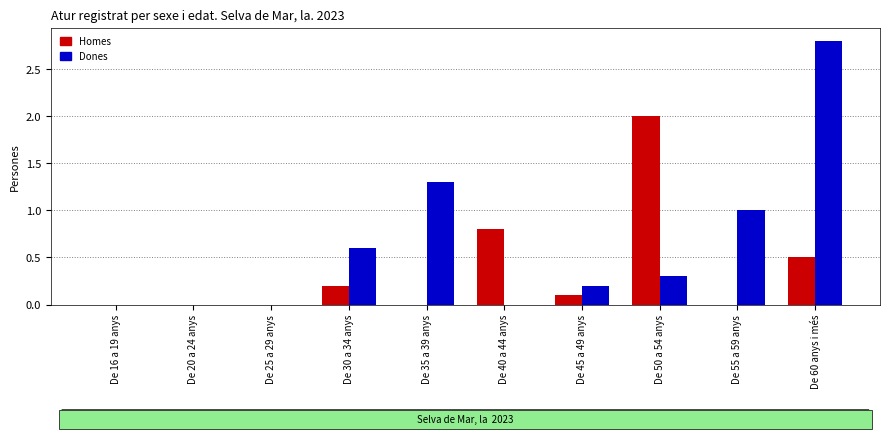

True or false: Homes has a value of 0.5 at De 60 anys i més.

True